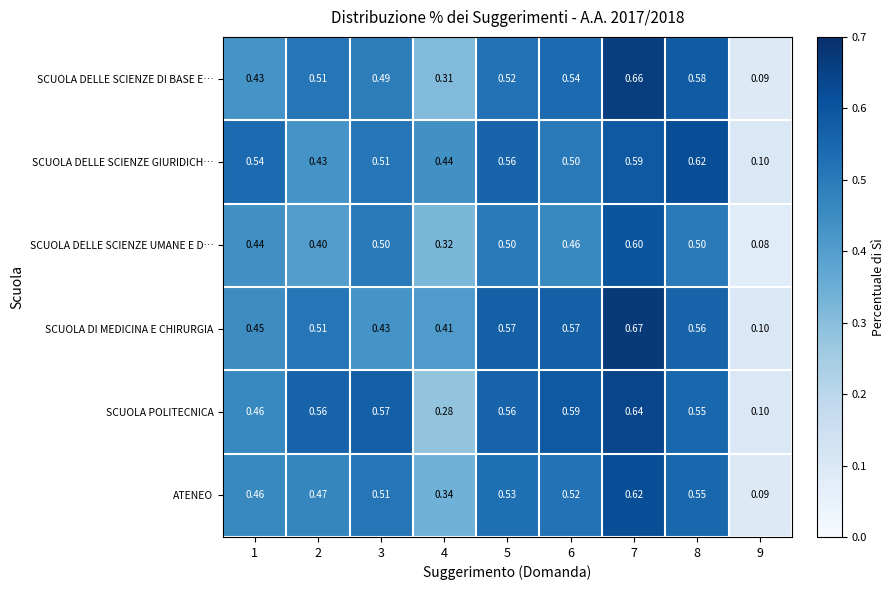

Is the value of SCUOLA POLITECNICA at 5 greater than the value of SCUOLA DELLE SCIENZE UMANE E D… at 3?

Yes